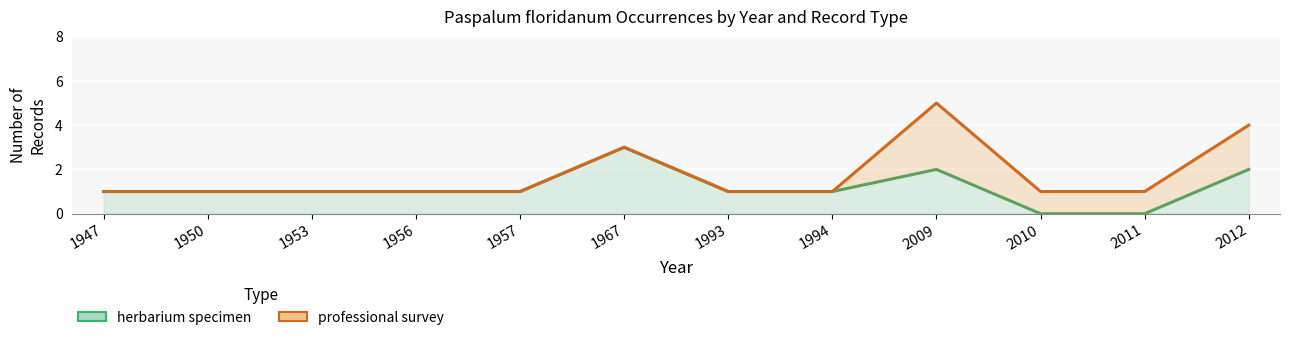

What are all the series names shown in the legend?

herbarium specimen, professional survey